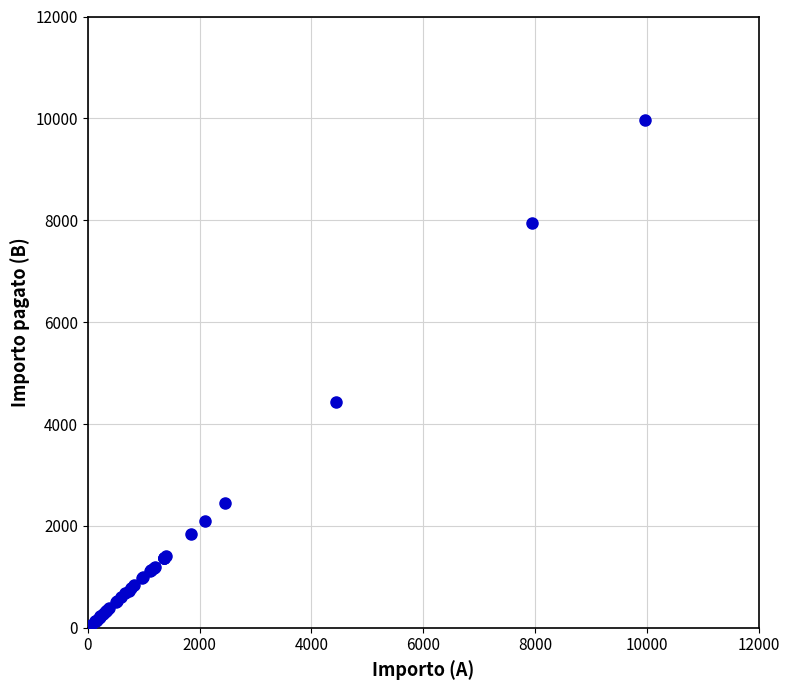

What Y value in the scatter plot is closest to 4988?

4433.3